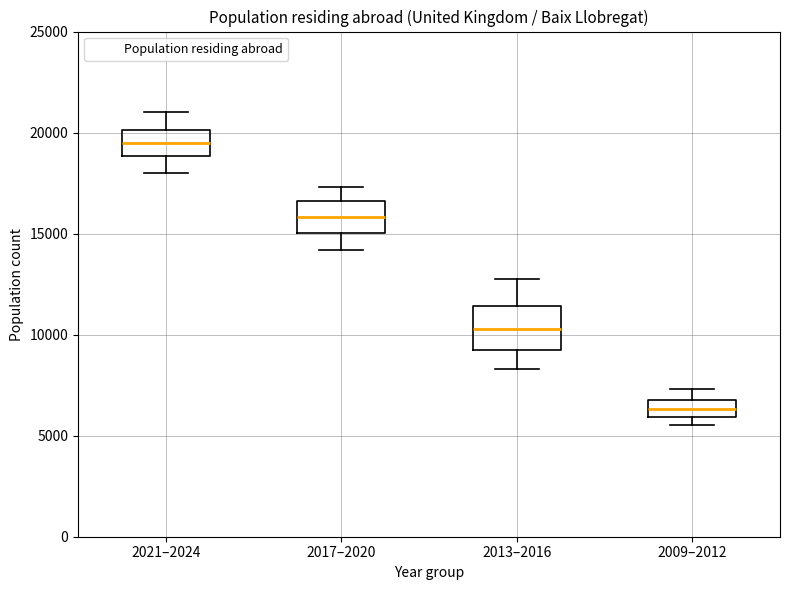

Where is the lower edge of the box for 2013–2016 on the y-axis? The values are not printed on the chart, so give them approximately, as read against the axis.

9500